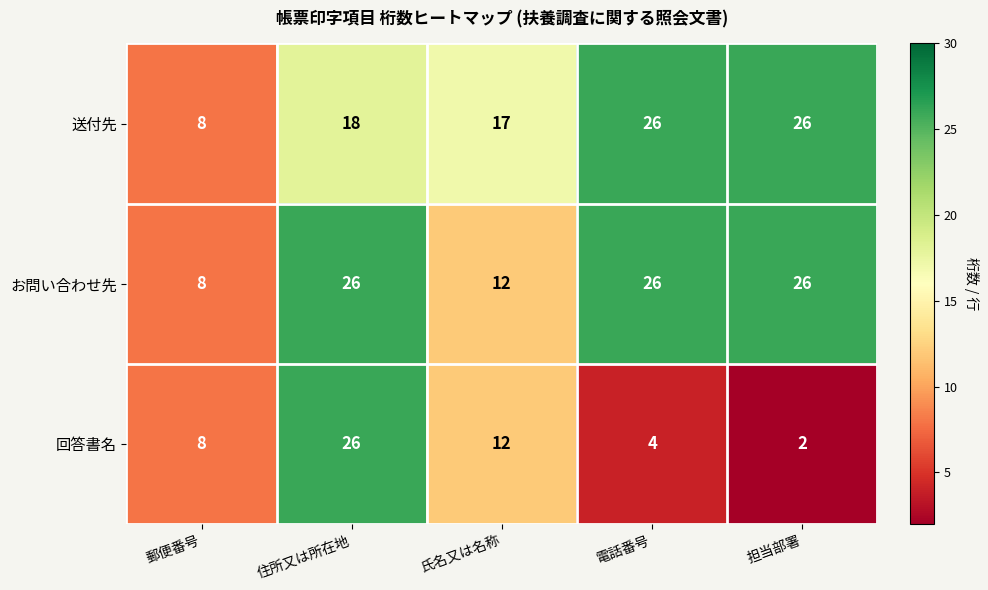

What is the sum of all 回答書名 values?

52